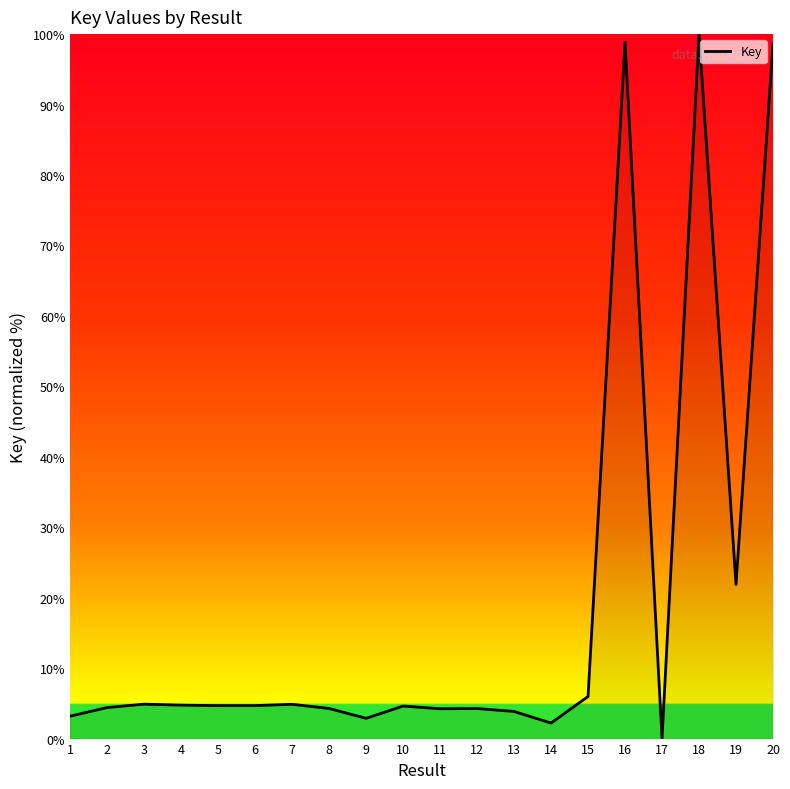

Is it true that the value at 2 is 7.9?

False